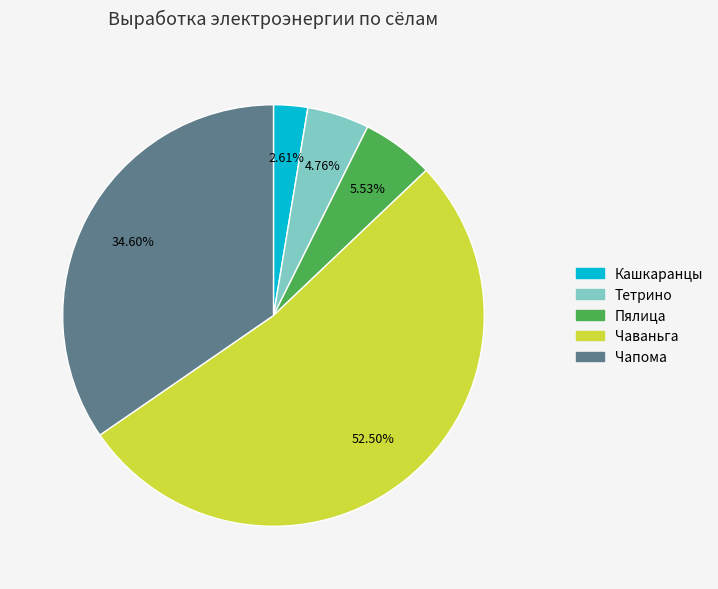

What is the majority slice?

Чаваньга